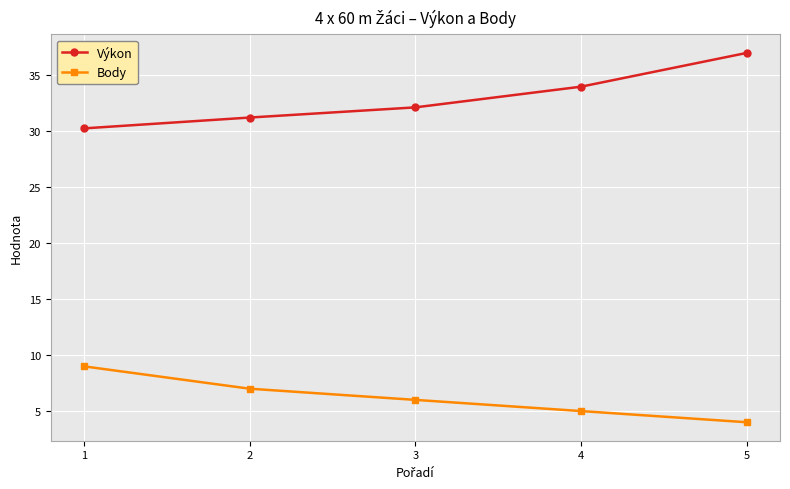

The value of Výkon at 1 is 7.7. True or false?

False